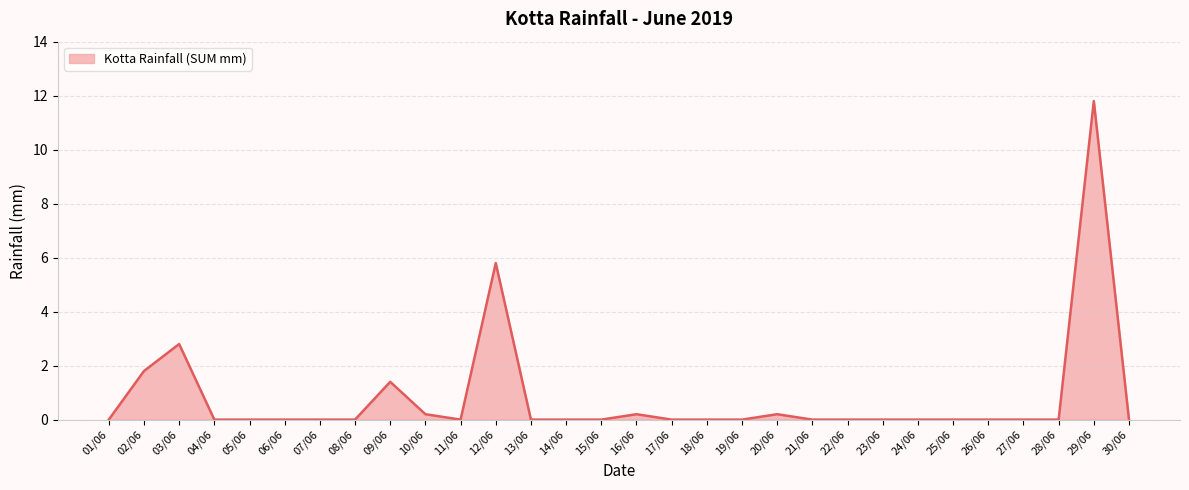

At which label is the value closest to 5?

12/06